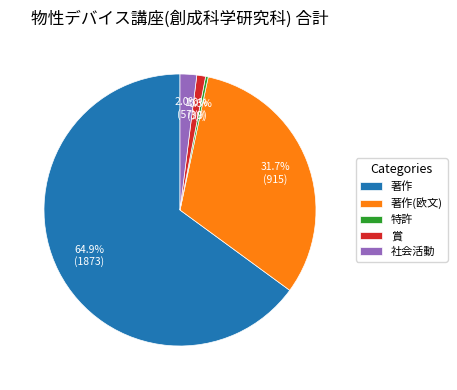

Count the number of slices in the pie.

5